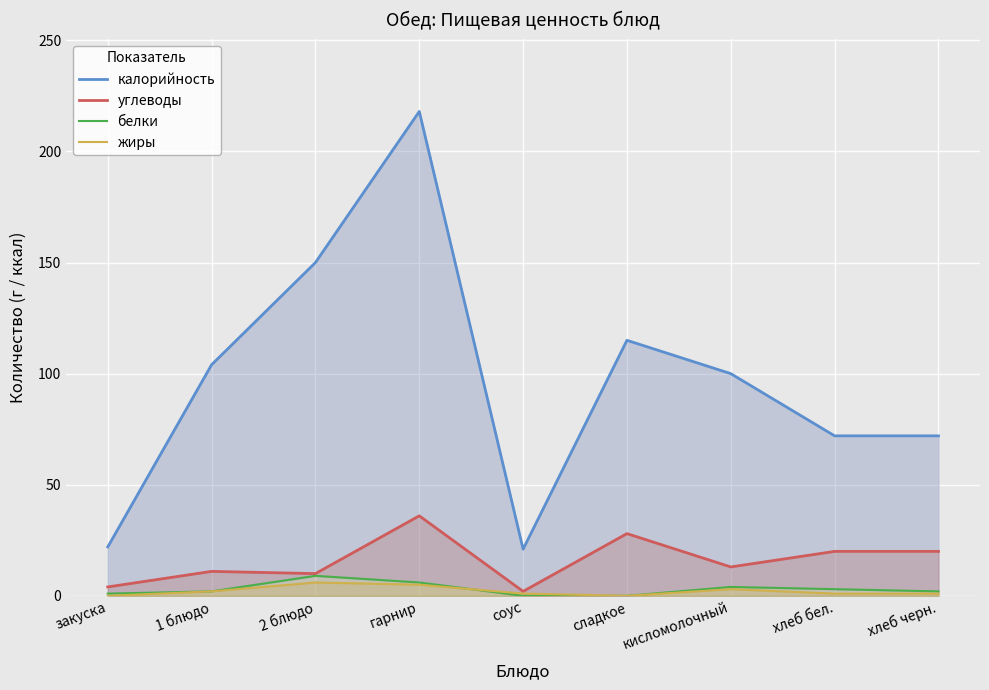

Rank the series at кисломолочный from highest to lowest value.

калорийность, углеводы, белки, жиры